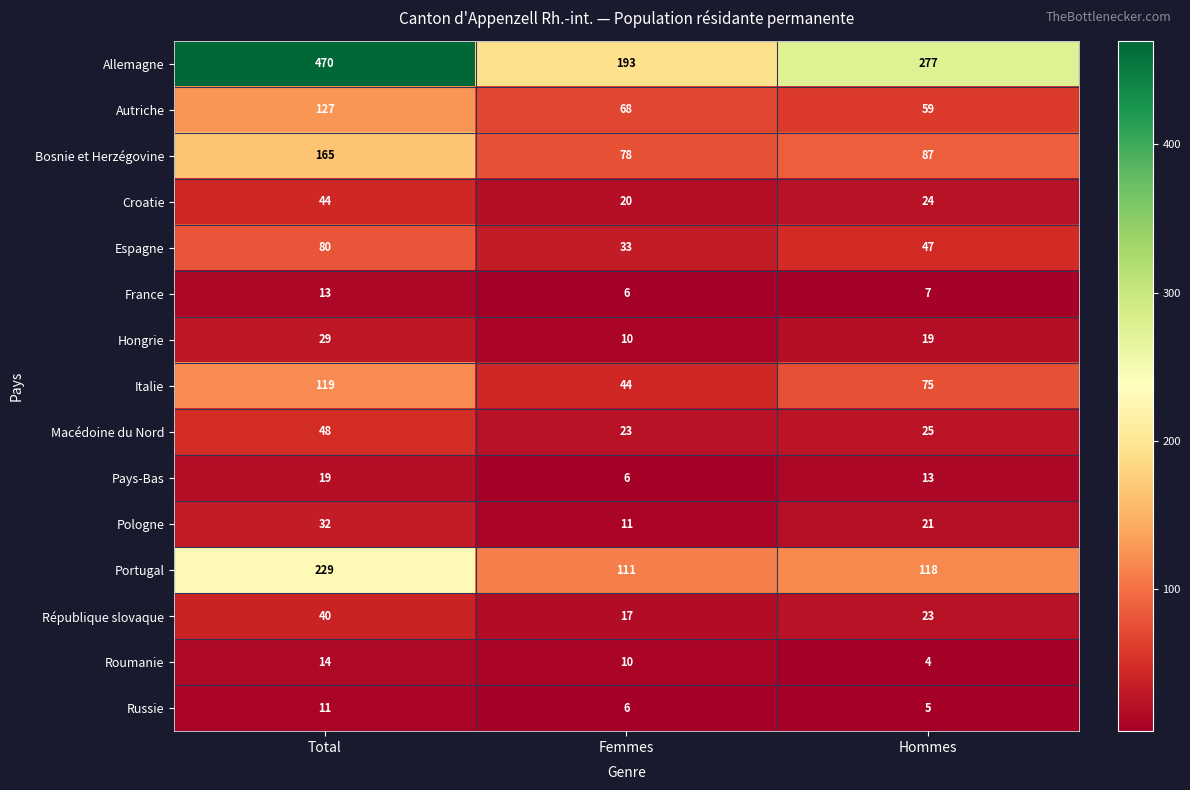

At which label is Portugal closest to 170?

Hommes